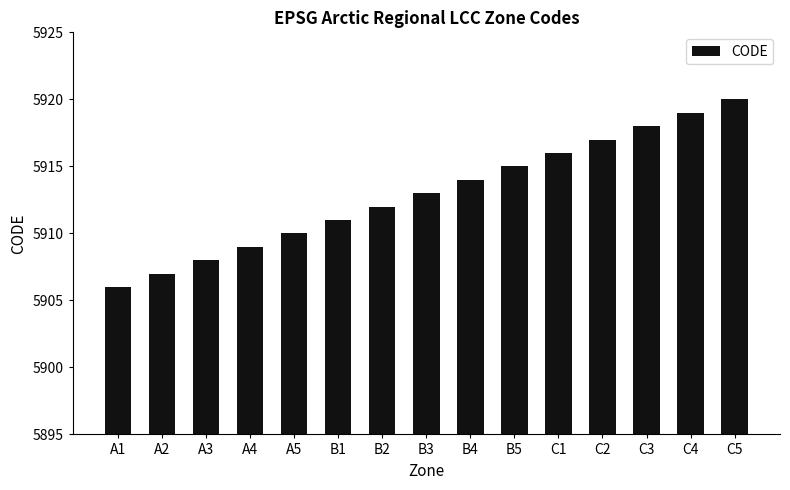

What is the change in value from A3 to A5?

+2